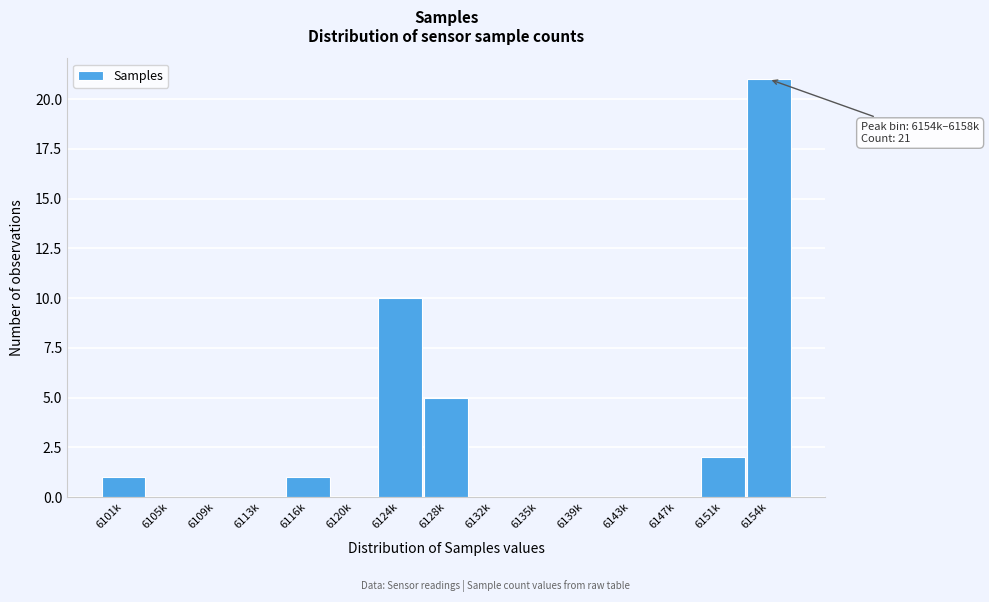

Reading left to right, extract all data points from this chart.

6101k=1	6105k=0	6109k=0	6113k=0	6116k=1	6120k=0	6124k=10	6128k=5	6132k=0	6135k=0	6139k=0	6143k=0	6147k=0	6151k=2	6154k=21